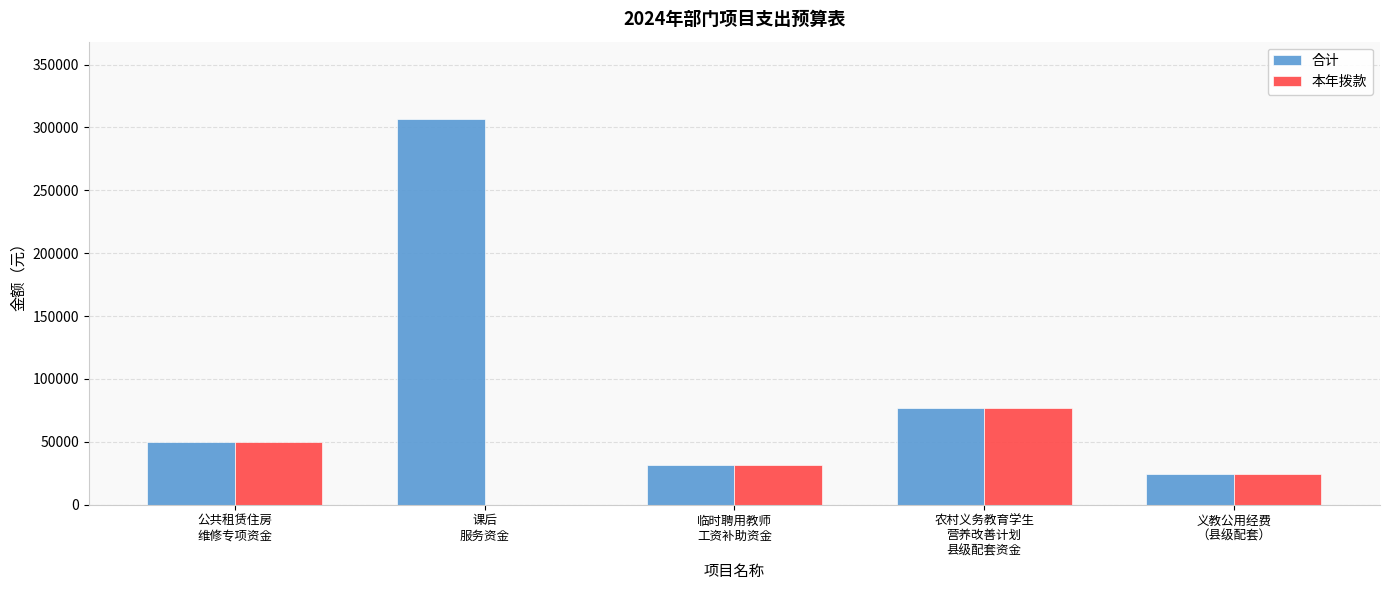

What is the maximum value shown in the chart?

306800.0